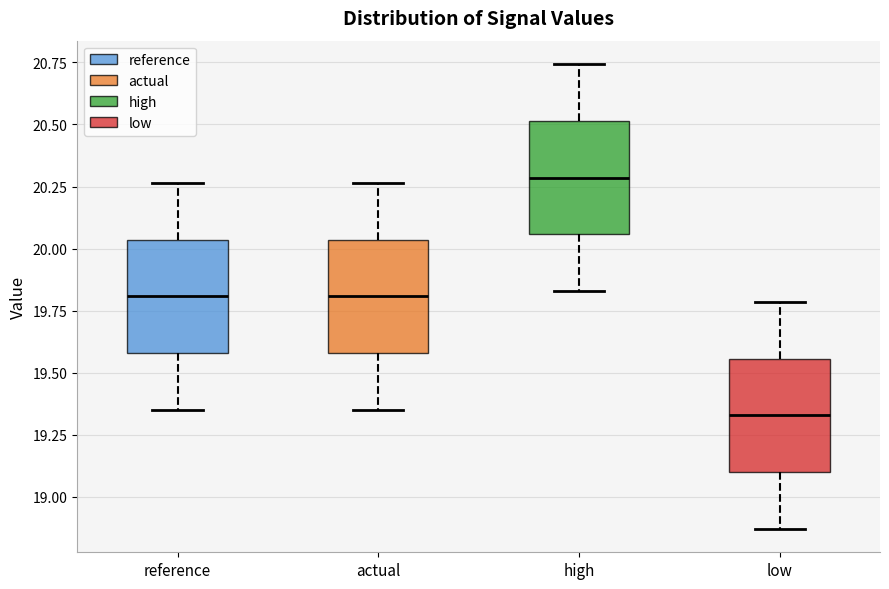

Reading left to right, read every box against the y-axis: the position of its median line, the range the box covers, and the ends of its whiskers. The values are not printed on the chart, so give them approximately, as read against the axis.

reference: median 19.80, box 19.60 to 20.05, whiskers 19.35 to 20.25
actual: median 19.80, box 19.60 to 20.05, whiskers 19.35 to 20.25
high: median 20.30, box 20.05 to 20.50, whiskers 19.85 to 20.75
low: median 19.35, box 19.10 to 19.55, whiskers 18.85 to 19.80